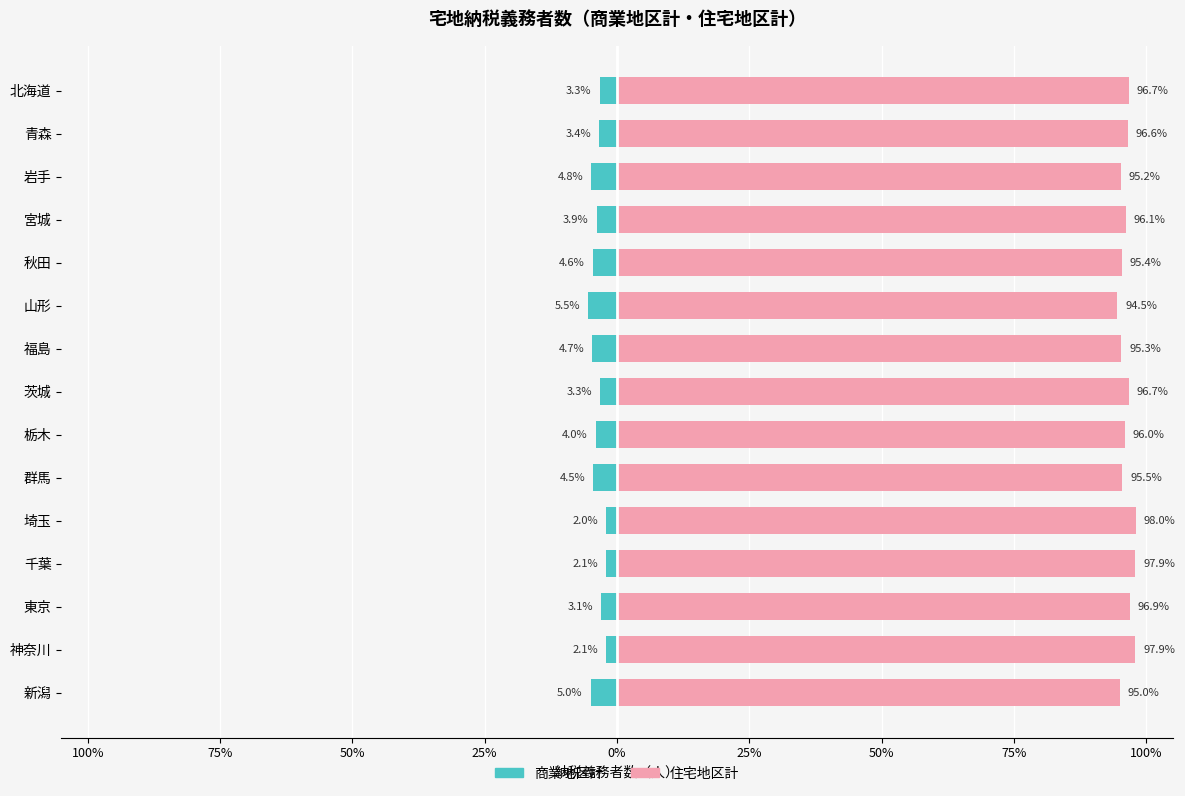

What is the label of the 12th bar from the right?

宮城